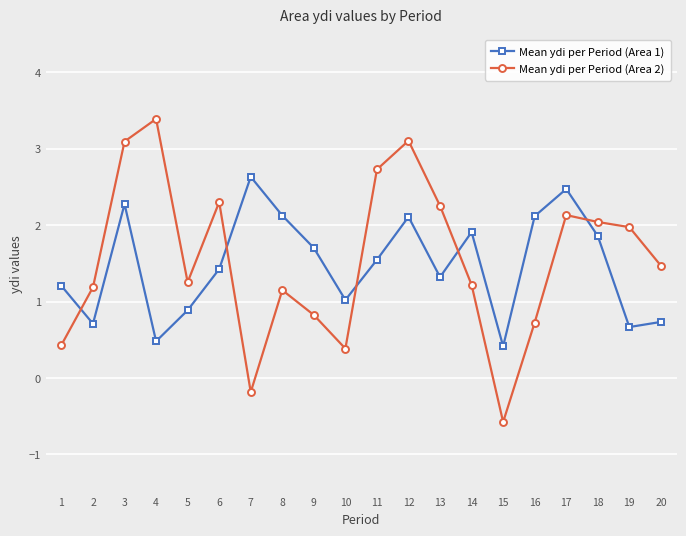

How many series are shown in this chart?

2